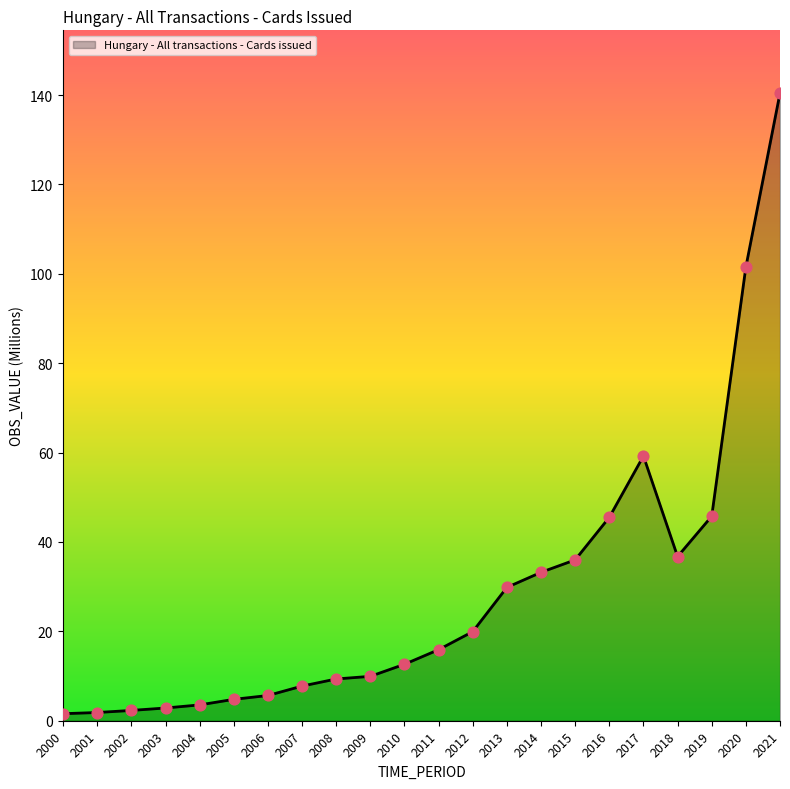

Approximately how many times larger is the value at 2019 compared to 2016?

1.0